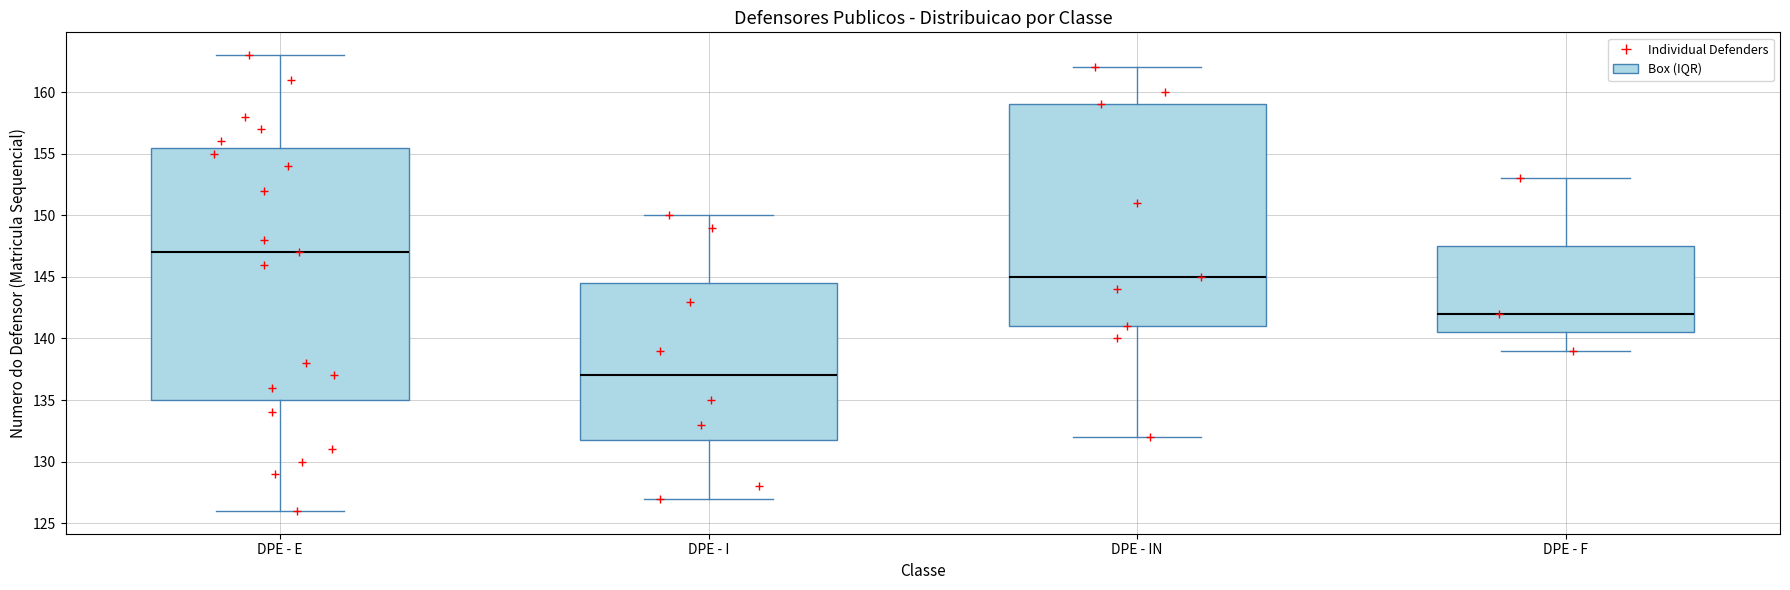

Comparing the boxes themselves (not the whiskers), which one is the tallest?

DPE - E